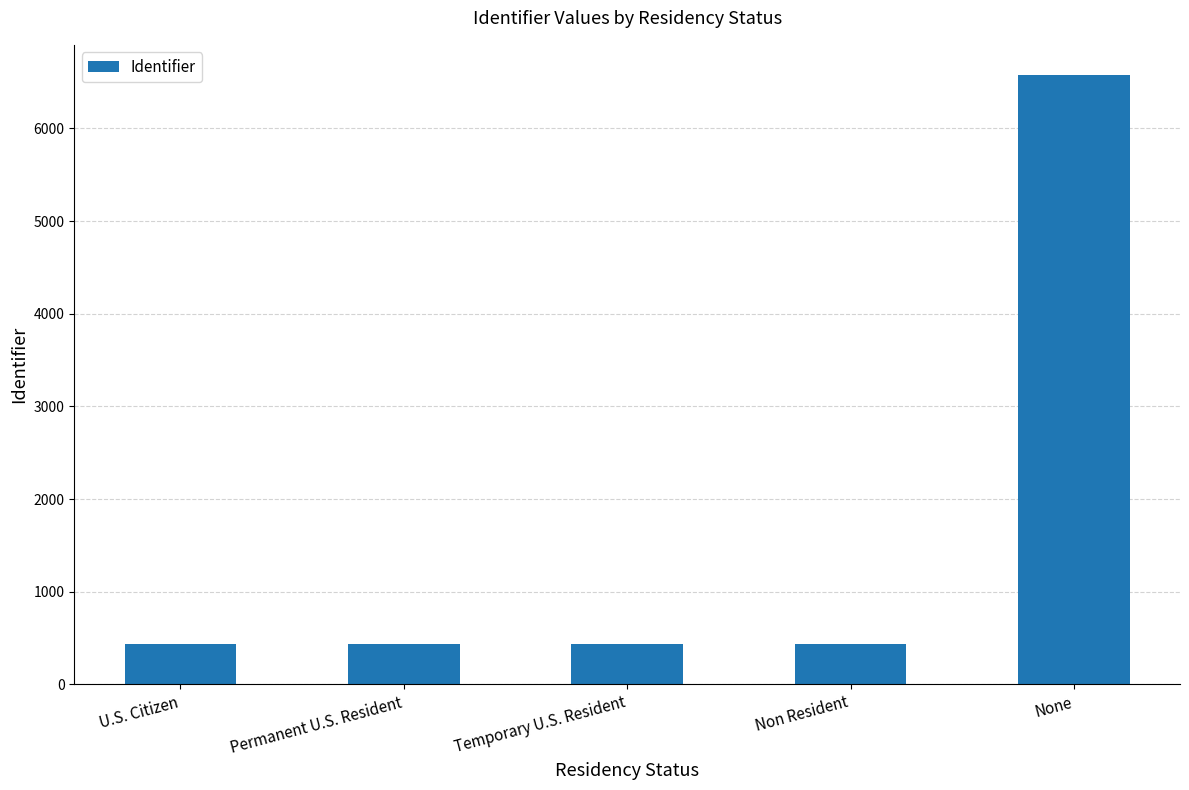

What is the label of the 3rd bar from the left?

Temporary U.S. Resident